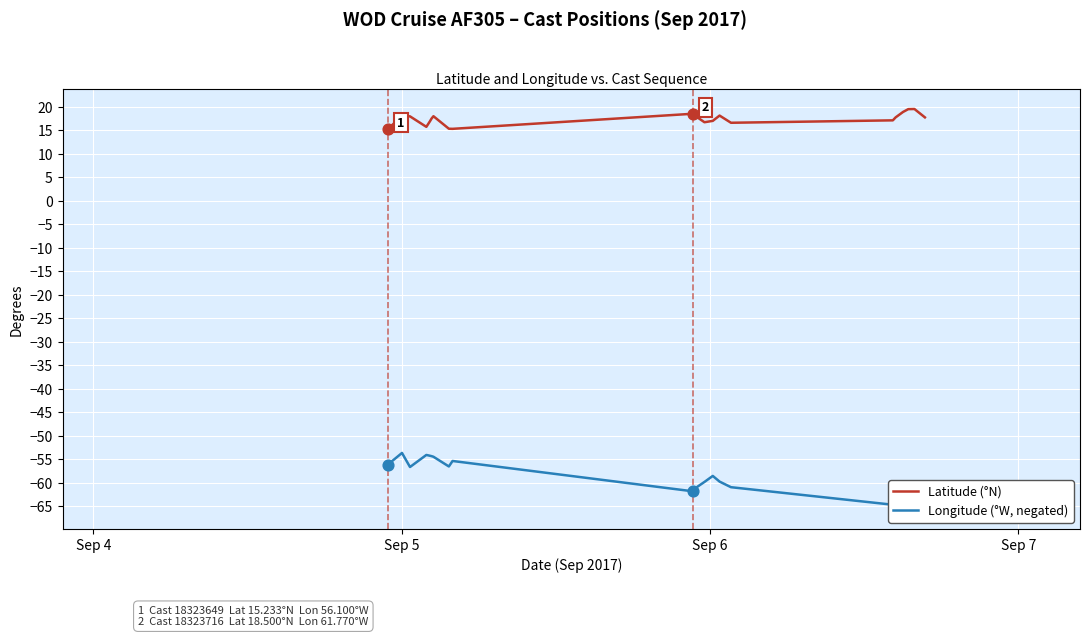

Which series reaches the maximum Y coordinate?

Latitude (°N)